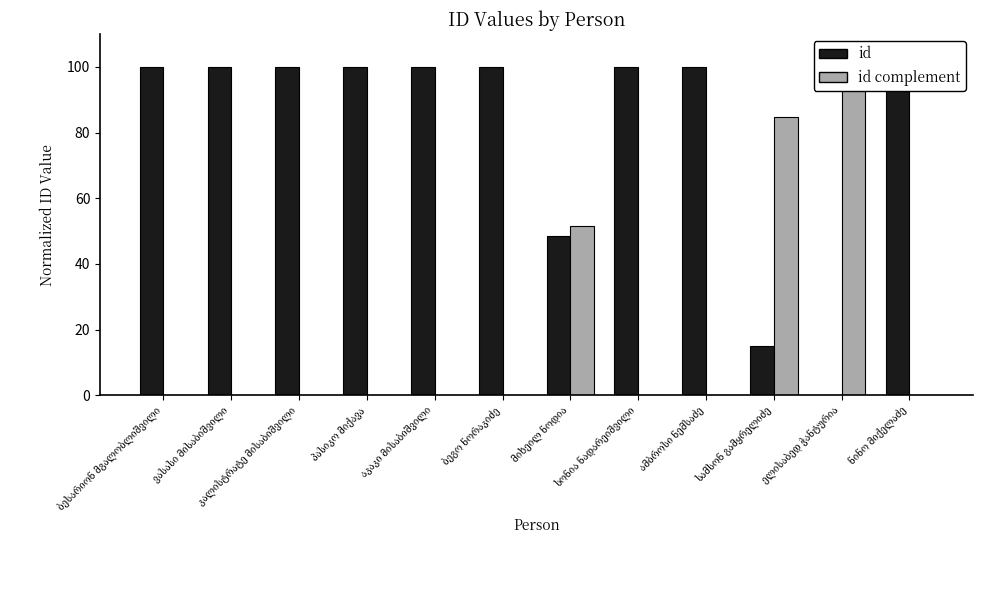

What is the difference between the maximum and minimum values in the id series?

100.0